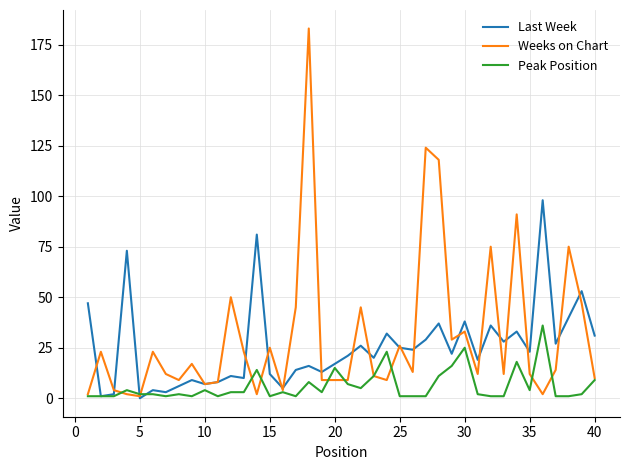

List the series in order of their overall mean, highest first.

Weeks on Chart, Last Week, Peak Position